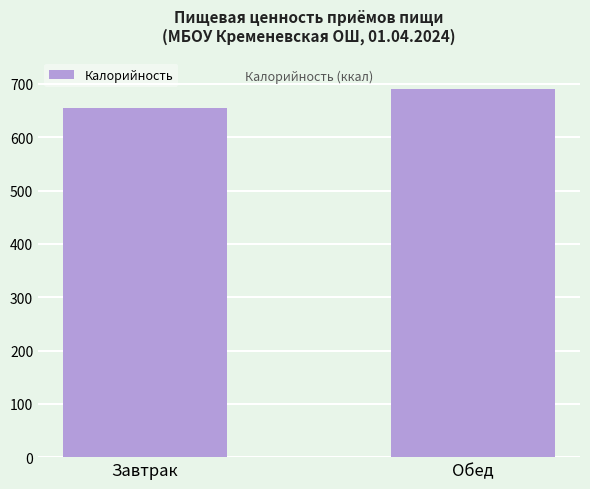

What value does the data have at Завтрак, to the nearest 5?

655